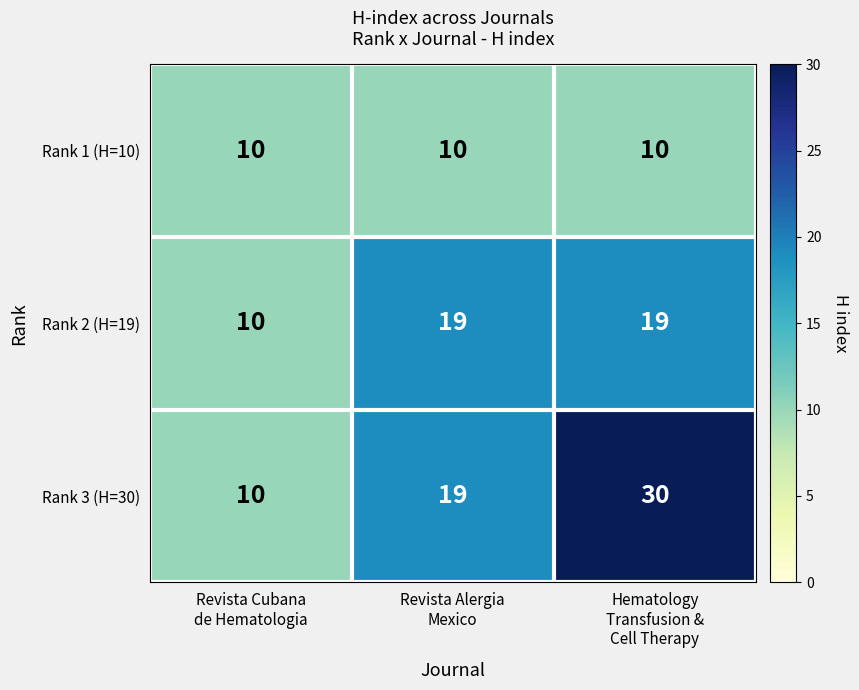

Which series changed the most between Revista Cubana
de Hematologia and Hematology
Transfusion &
Cell Therapy?

Rank 3 (H=30)